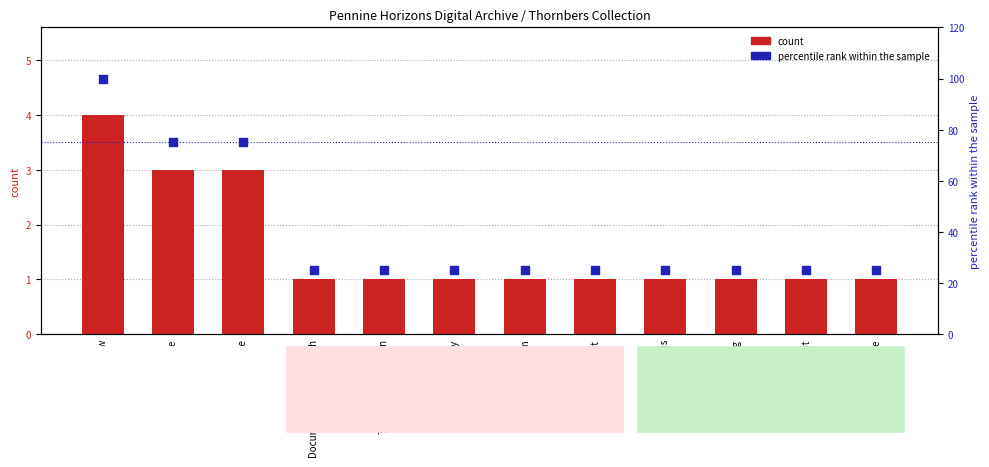

What is the total value across all series at Equipment?

26